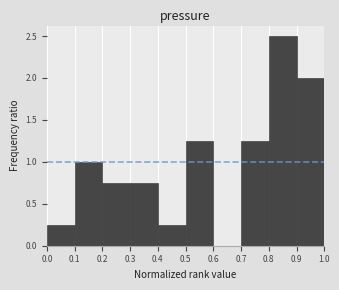

Which range on the x-axis has the tallest bar?

0.8 to 0.9